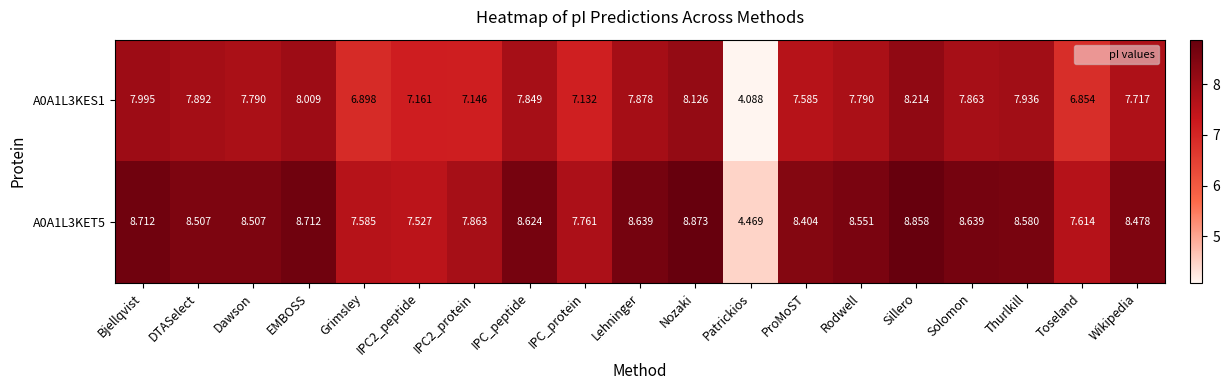

Where does the A0A1L3KES1 series first go above 7?

Bjellqvist